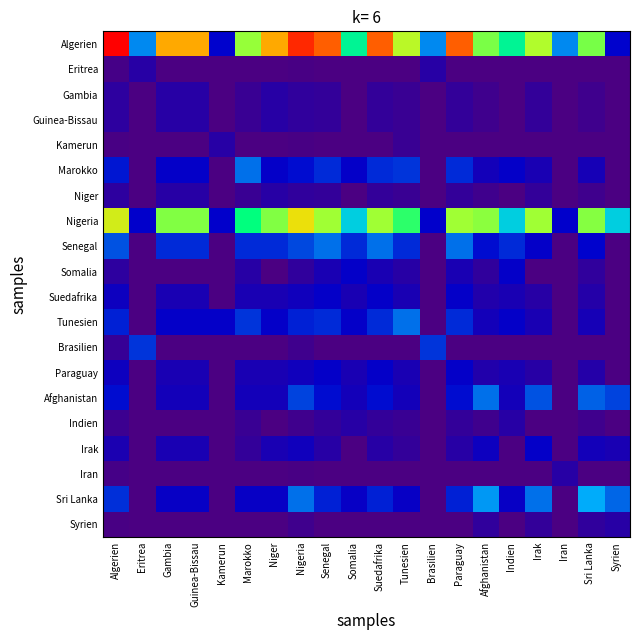

What is the total value across all series at Guinea-Bissau?

47.6